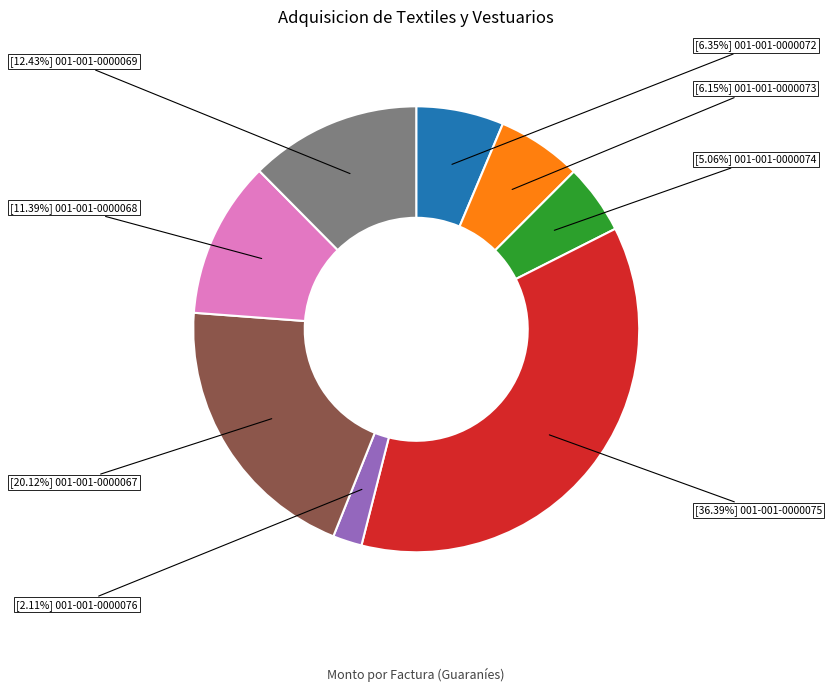

Is there any slice that represents more than half of the pie?

No